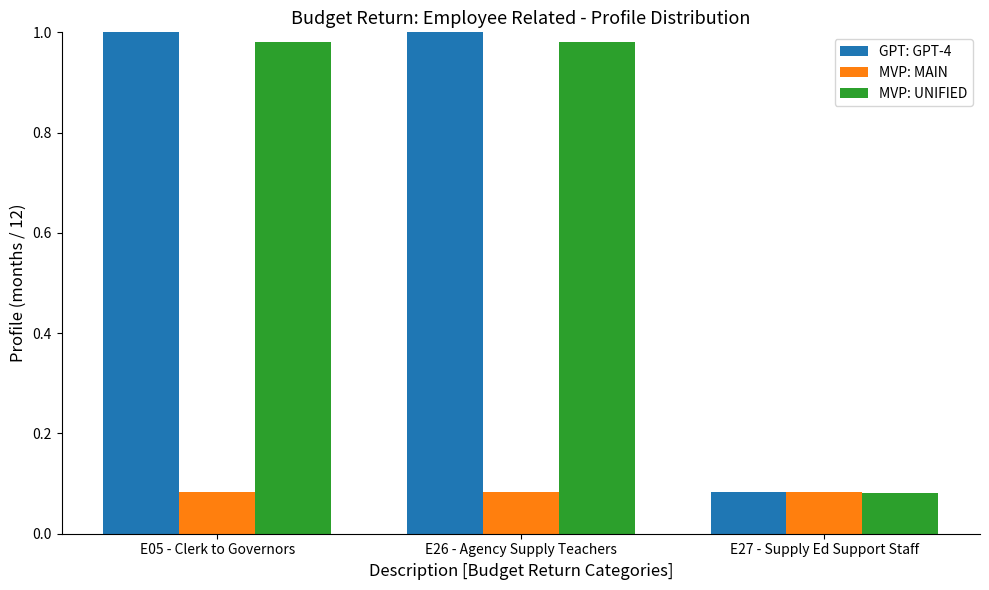

At which label is MVP: UNIFIED closest to 0?

E27 - Supply Ed Support Staff